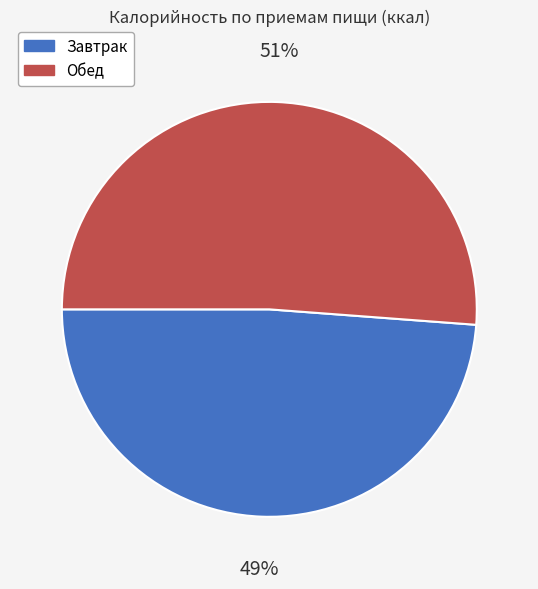

How many segments does this pie chart have?

2